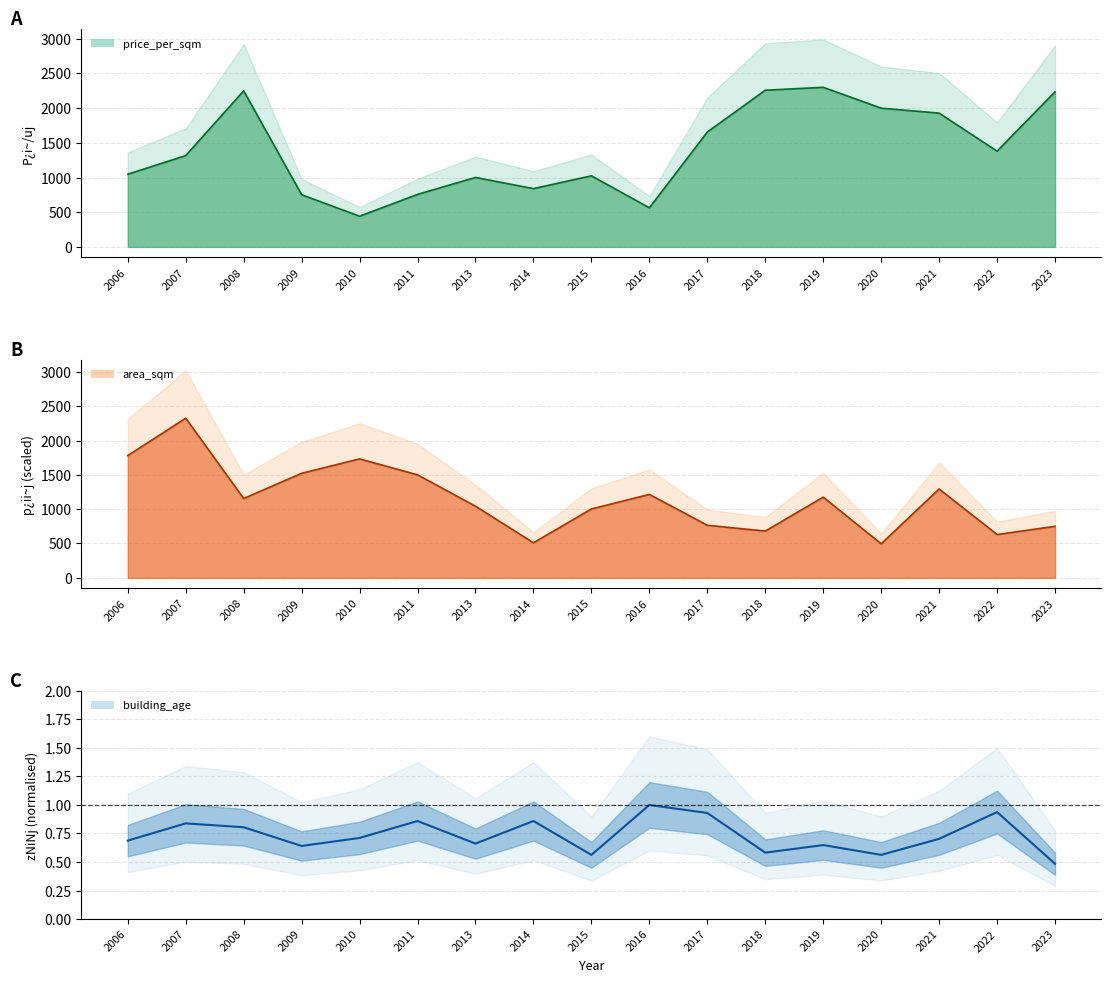

What is the difference between the building_age values at 2022 and 2016?

0.1